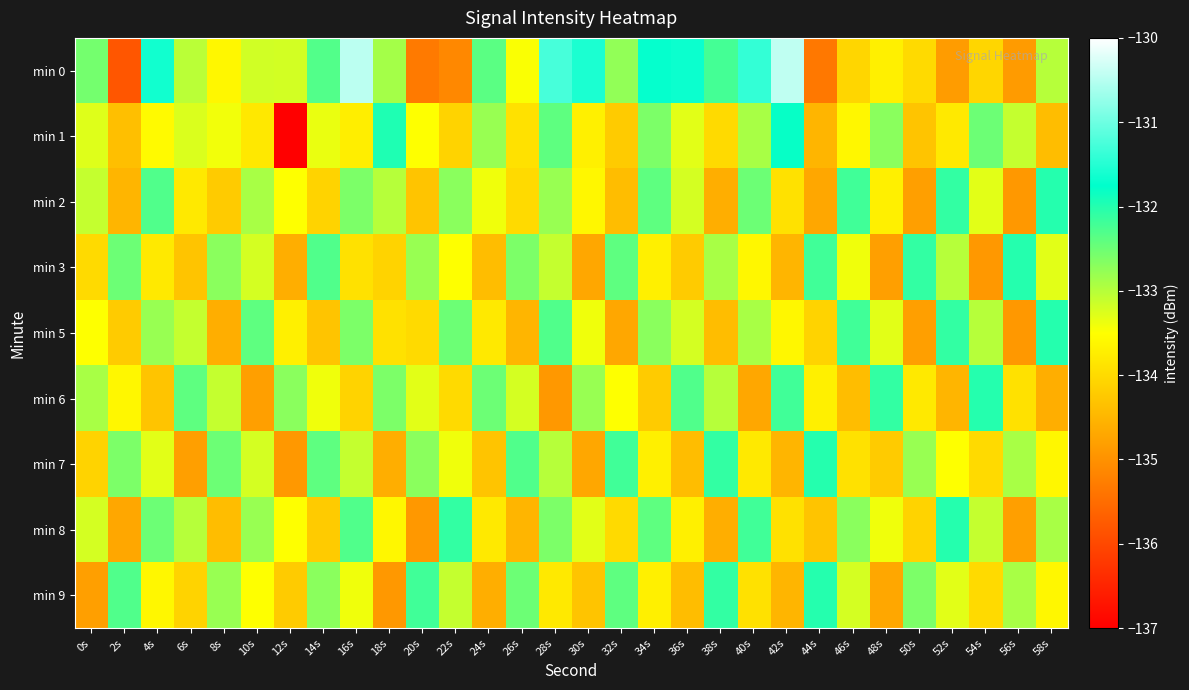

Reading left to right, list all the values displayed in this chart.

min 0: 0s=-132.5	2s=-135.8	4s=-131.6	6s=-133.0	8s=-133.6	10s=-133.2	12s=-133.2	14s=-132.3	16s=-130.5	18s=-132.9	20s=-135.3	22s=-135.1	24s=-132.4	26s=-133.5	28s=-131.3	30s=-131.6	32s=-132.8	34s=-131.7	36s=-131.7	38s=-132.2	40s=-131.4	42s=-130.4	44s=-135.3	46s=-134.0	48s=-133.7	50s=-134.0	52s=-134.8	54s=-134.1	56s=-134.9	58s=-133.0
min 1: 0s=-133.3	2s=-134.4	4s=-133.6	6s=-133.2	8s=-133.4	10s=-133.8	12s=-137.0	14s=-133.4	16s=-133.7	18s=-132.0	20s=-133.5	22s=-134.1	24s=-132.8	26s=-133.9	28s=-132.4	30s=-133.7	32s=-134.2	34s=-132.6	36s=-133.3	38s=-134.0	40s=-132.9	42s=-131.8	44s=-134.5	46s=-133.6	48s=-132.7	50s=-134.3	52s=-133.8	54s=-132.5	56s=-133.1	58s=-134.4
min 2: 0s=-133.1	2s=-134.5	4s=-132.3	6s=-133.8	8s=-134.2	10s=-132.9	12s=-133.5	14s=-134.1	16s=-132.6	18s=-133.0	20s=-134.3	22s=-132.7	24s=-133.4	26s=-134.0	28s=-132.8	30s=-133.6	32s=-134.4	34s=-132.4	36s=-133.2	38s=-134.6	40s=-132.5	42s=-133.9	44s=-134.7	46s=-132.2	48s=-133.7	50s=-134.8	52s=-132.1	54s=-133.3	56s=-134.9	58s=-132.0
min 3: 0s=-134.0	2s=-132.5	4s=-133.8	6s=-134.3	8s=-132.7	10s=-133.2	12s=-134.6	14s=-132.3	16s=-133.9	18s=-134.1	20s=-132.8	22s=-133.5	24s=-134.4	26s=-132.6	28s=-133.1	30s=-134.7	32s=-132.4	34s=-133.7	36s=-134.2	38s=-132.9	40s=-133.6	42s=-134.5	44s=-132.2	46s=-133.4	48s=-134.8	50s=-132.1	52s=-133.0	54s=-134.9	56s=-132.0	58s=-133.3
min 5: 0s=-133.5	2s=-134.2	4s=-132.8	6s=-133.1	8s=-134.6	10s=-132.4	12s=-133.7	14s=-134.3	16s=-132.6	18s=-133.9	20s=-134.0	22s=-132.5	24s=-133.8	26s=-134.5	28s=-132.3	30s=-133.4	32s=-134.7	34s=-132.7	36s=-133.2	38s=-134.4	40s=-132.9	42s=-133.6	44s=-134.1	46s=-132.2	48s=-133.3	50s=-134.8	52s=-132.1	54s=-133.0	56s=-134.9	58s=-132.0
min 6: 0s=-132.9	2s=-133.6	4s=-134.3	6s=-132.4	8s=-133.1	10s=-134.8	12s=-132.7	14s=-133.4	16s=-134.1	18s=-132.6	20s=-133.3	22s=-134.0	24s=-132.5	26s=-133.2	28s=-134.9	30s=-132.8	32s=-133.5	34s=-134.2	36s=-132.3	38s=-133.0	40s=-134.7	42s=-132.2	44s=-133.7	46s=-134.4	48s=-132.1	50s=-133.8	52s=-134.5	54s=-132.0	56s=-133.9	58s=-134.6
min 7: 0s=-134.1	2s=-132.6	4s=-133.3	6s=-134.8	8s=-132.5	10s=-133.2	12s=-134.9	14s=-132.4	16s=-133.1	18s=-134.6	20s=-132.7	22s=-133.4	24s=-134.3	26s=-132.3	28s=-133.0	30s=-134.7	32s=-132.2	34s=-133.7	36s=-134.4	38s=-132.1	40s=-133.8	42s=-134.5	44s=-132.0	46s=-133.9	48s=-134.2	50s=-132.8	52s=-133.5	54s=-134.0	56s=-132.9	58s=-133.6
min 8: 0s=-133.2	2s=-134.7	4s=-132.5	6s=-133.0	8s=-134.4	10s=-132.8	12s=-133.5	14s=-134.2	16s=-132.3	18s=-133.6	20s=-134.9	22s=-132.1	24s=-133.8	26s=-134.5	28s=-132.6	30s=-133.3	32s=-134.0	34s=-132.4	36s=-133.7	38s=-134.6	40s=-132.2	42s=-133.9	44s=-134.3	46s=-132.7	48s=-133.4	50s=-134.1	52s=-132.0	54s=-133.1	56s=-134.8	58s=-132.9
min 9: 0s=-134.8	2s=-132.3	4s=-133.6	6s=-134.1	8s=-132.8	10s=-133.5	12s=-134.2	14s=-132.7	16s=-133.4	18s=-134.9	20s=-132.2	22s=-133.1	24s=-134.6	26s=-132.5	28s=-133.8	30s=-134.3	32s=-132.4	34s=-133.7	36s=-134.4	38s=-132.1	40s=-133.9	42s=-134.5	44s=-132.0	46s=-133.2	48s=-134.7	50s=-132.6	52s=-133.3	54s=-134.0	56s=-132.9	58s=-133.6